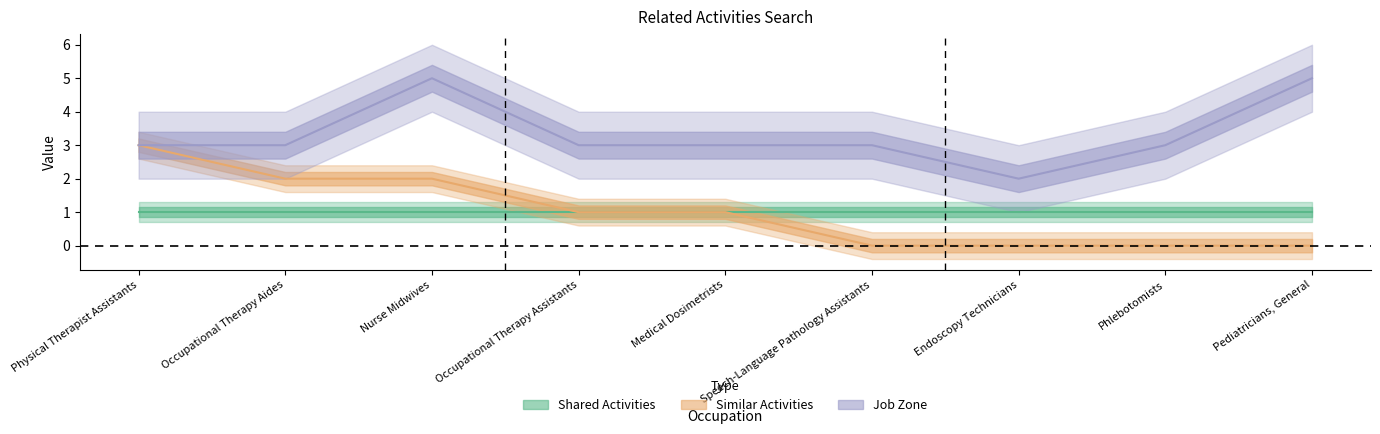

Is it true that Similar Activities equals 0 at Pediatricians, General?

True